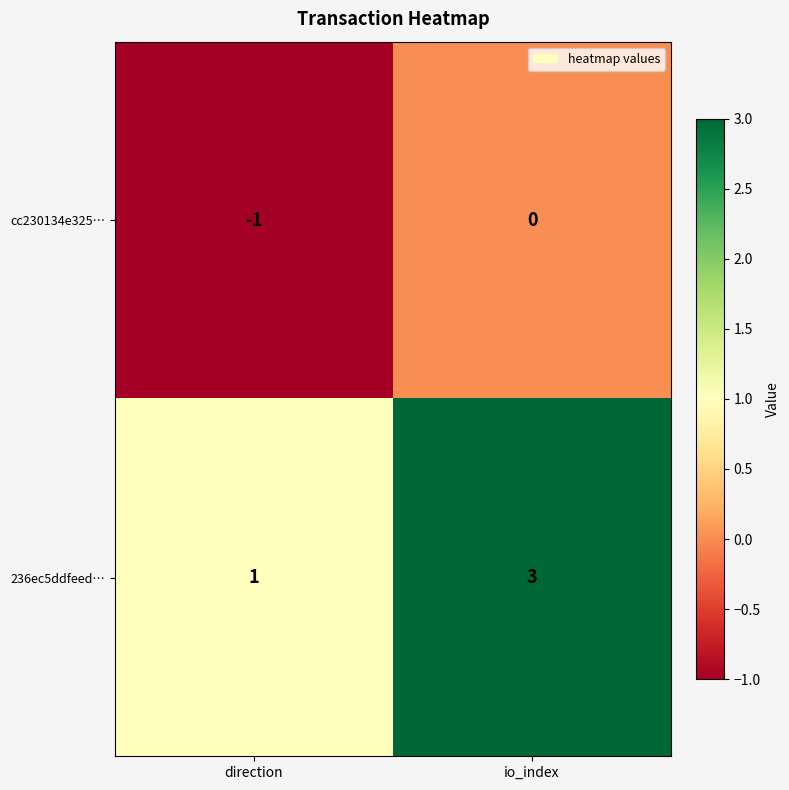

The value of cc230134e325… at direction is -2. True or false?

False